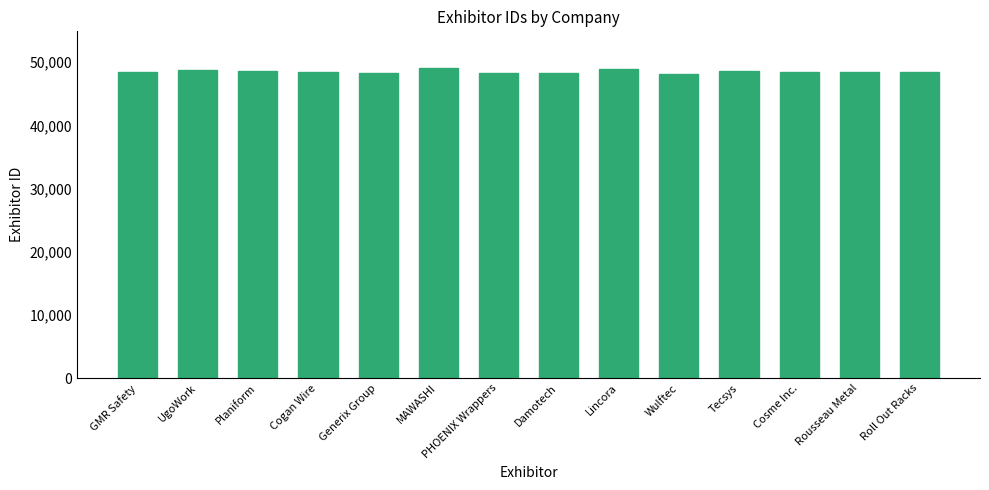

What is the label of the 2nd bar from the right?

Rousseau Metal